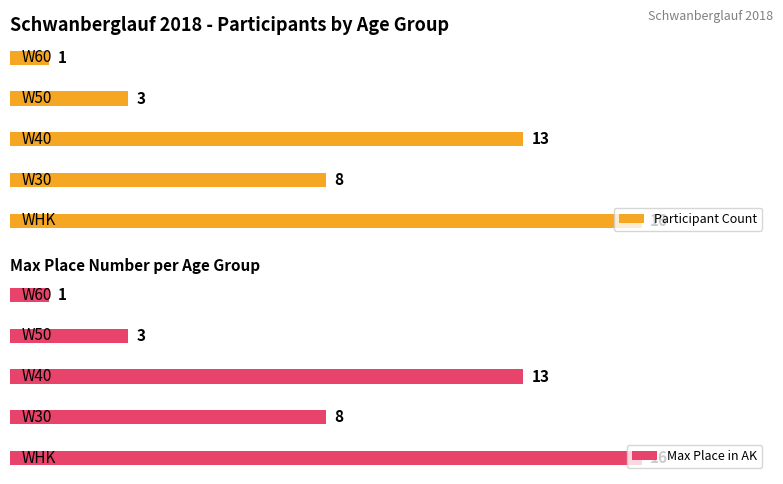

Reading left to right, transcribe all the data shown in this chart.

Participant Count: 16	8	13	3	1
Max Place in AK: 16	8	13	3	1